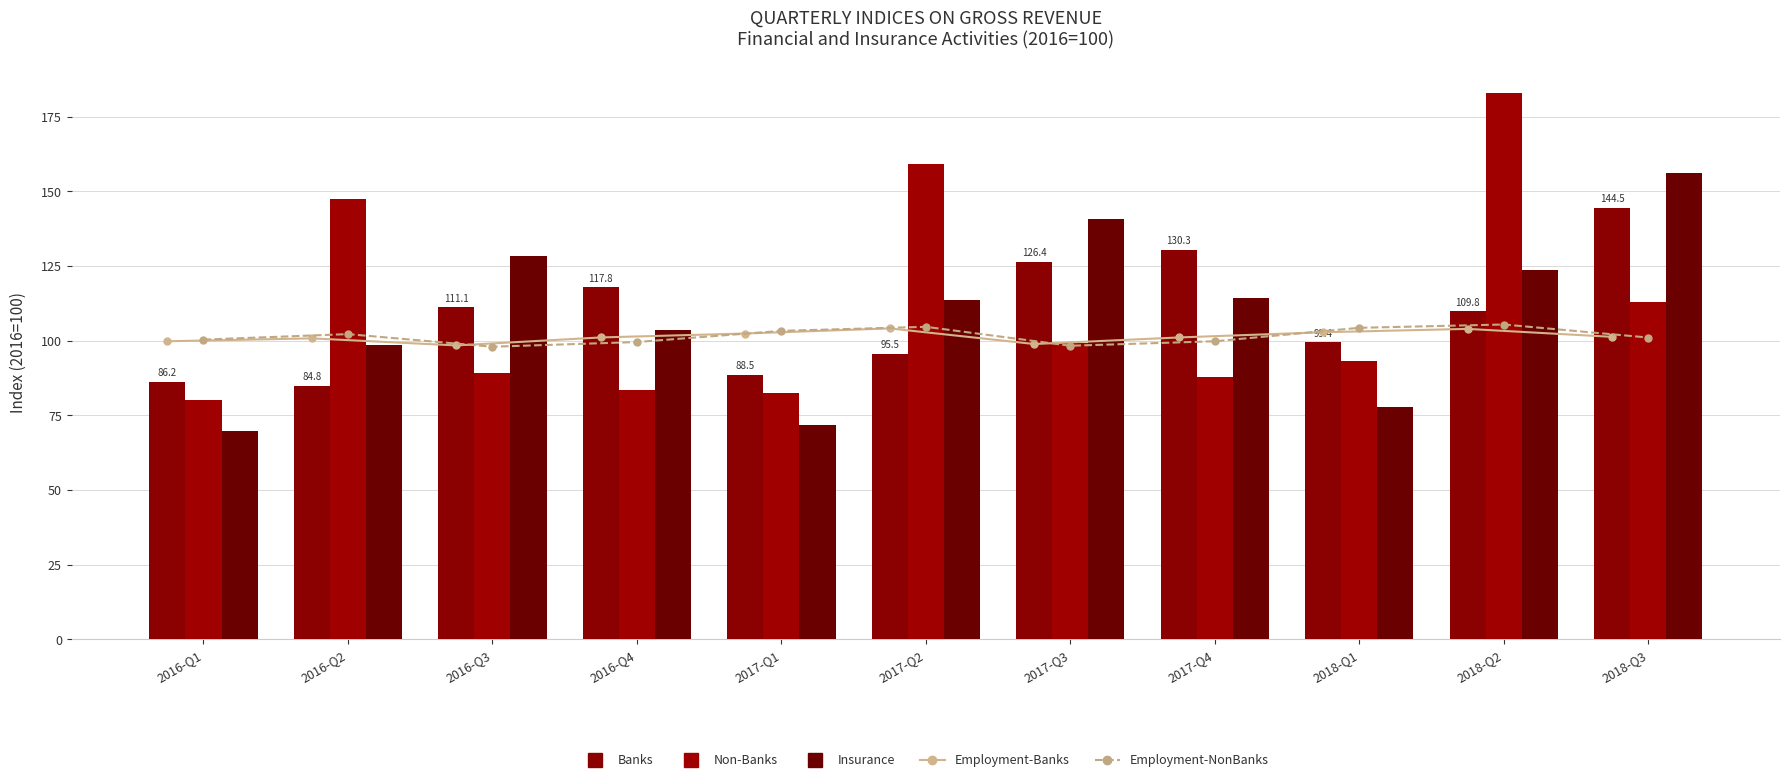

The value of Employment-Banks at 2016-Q4 is 159.1. True or false?

False